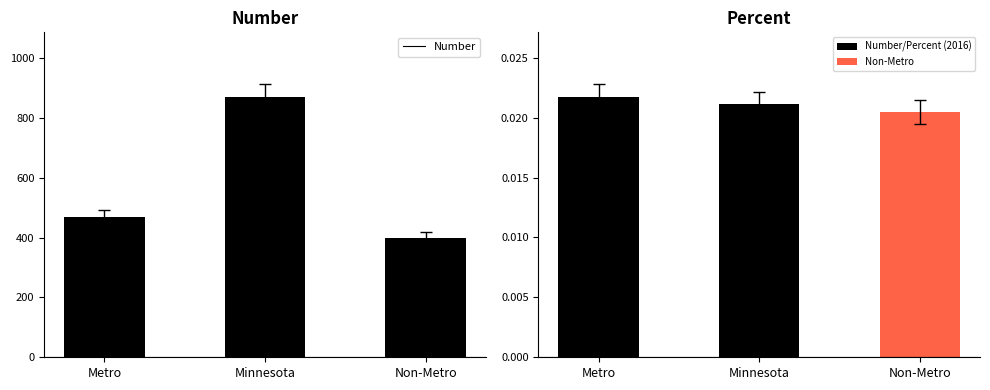

At which category is the sum across all series the highest?

Minnesota